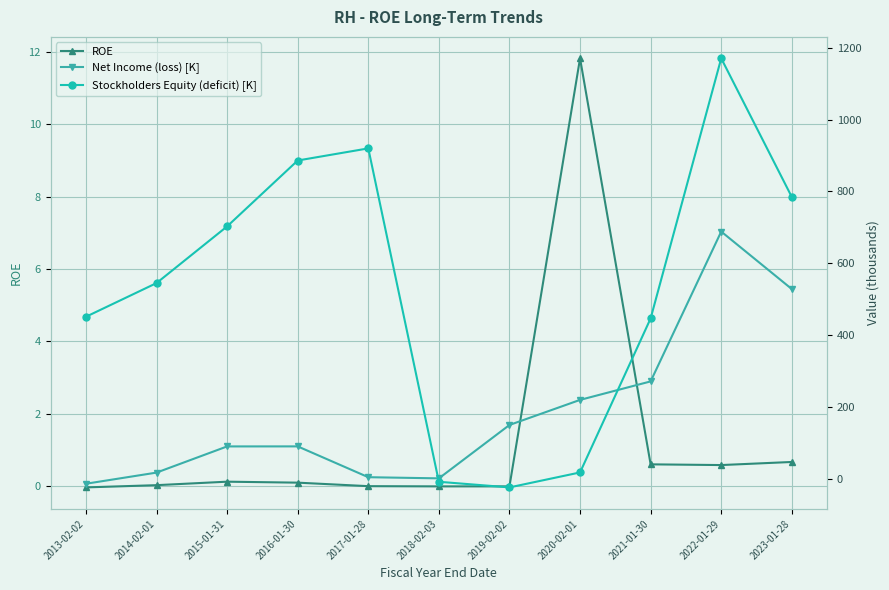

What position from the right is 2022-01-29?

2